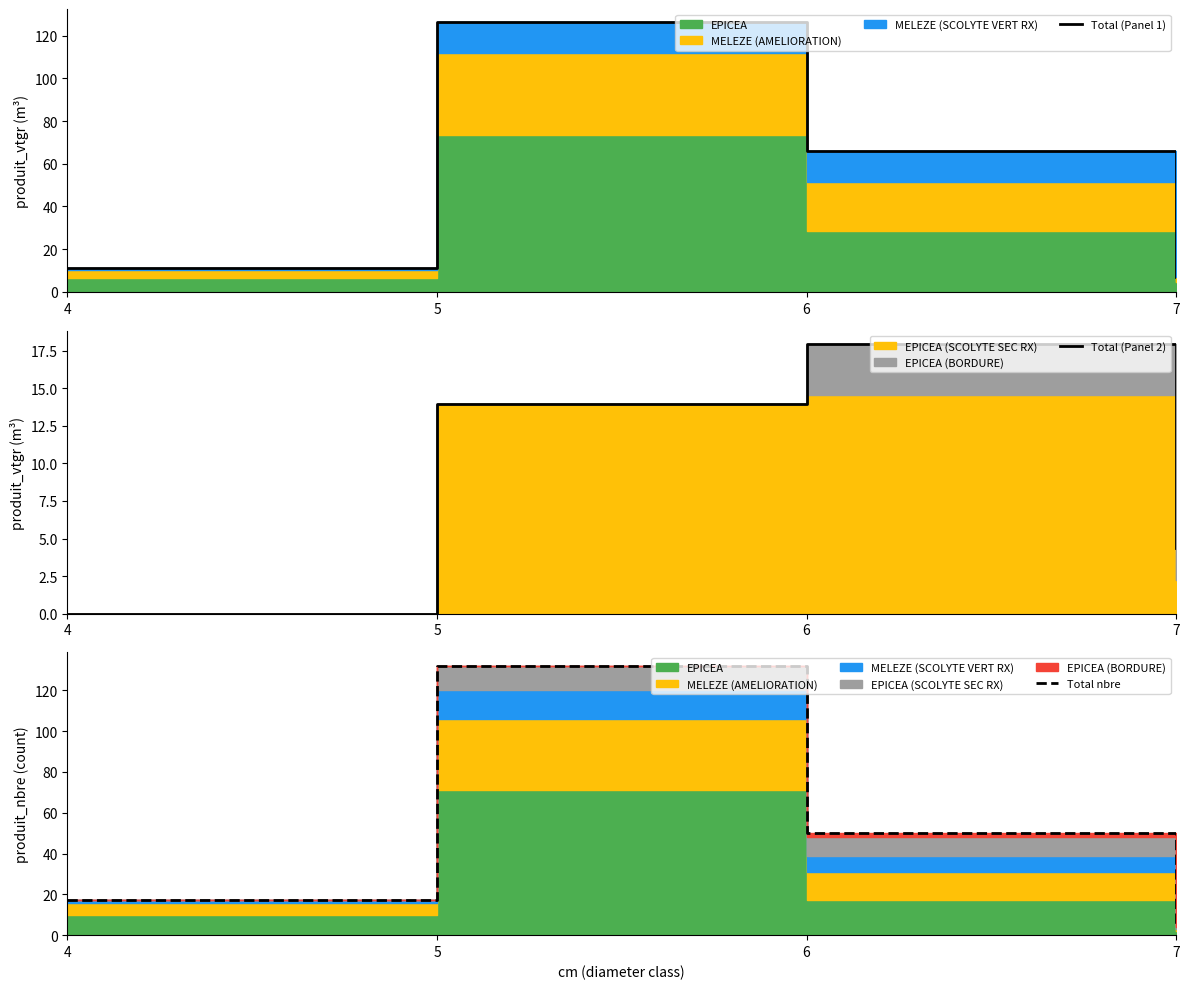

Reading right to left, transcribe all the data shown in this chart.

Total (Panel 1): 7=6.9	6=65.8	5=126.2	4=11.0
Total (Panel 2): 7=4.4	6=18.0	5=14.0	4=0.0
Total nbre: 7=5.0	6=50.0	5=132.0	4=17.0